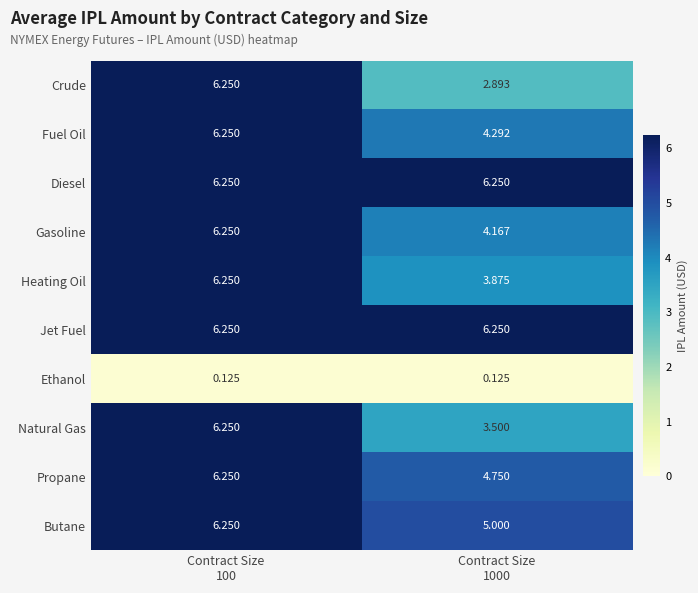

Which series has the widest spread of values?

Crude